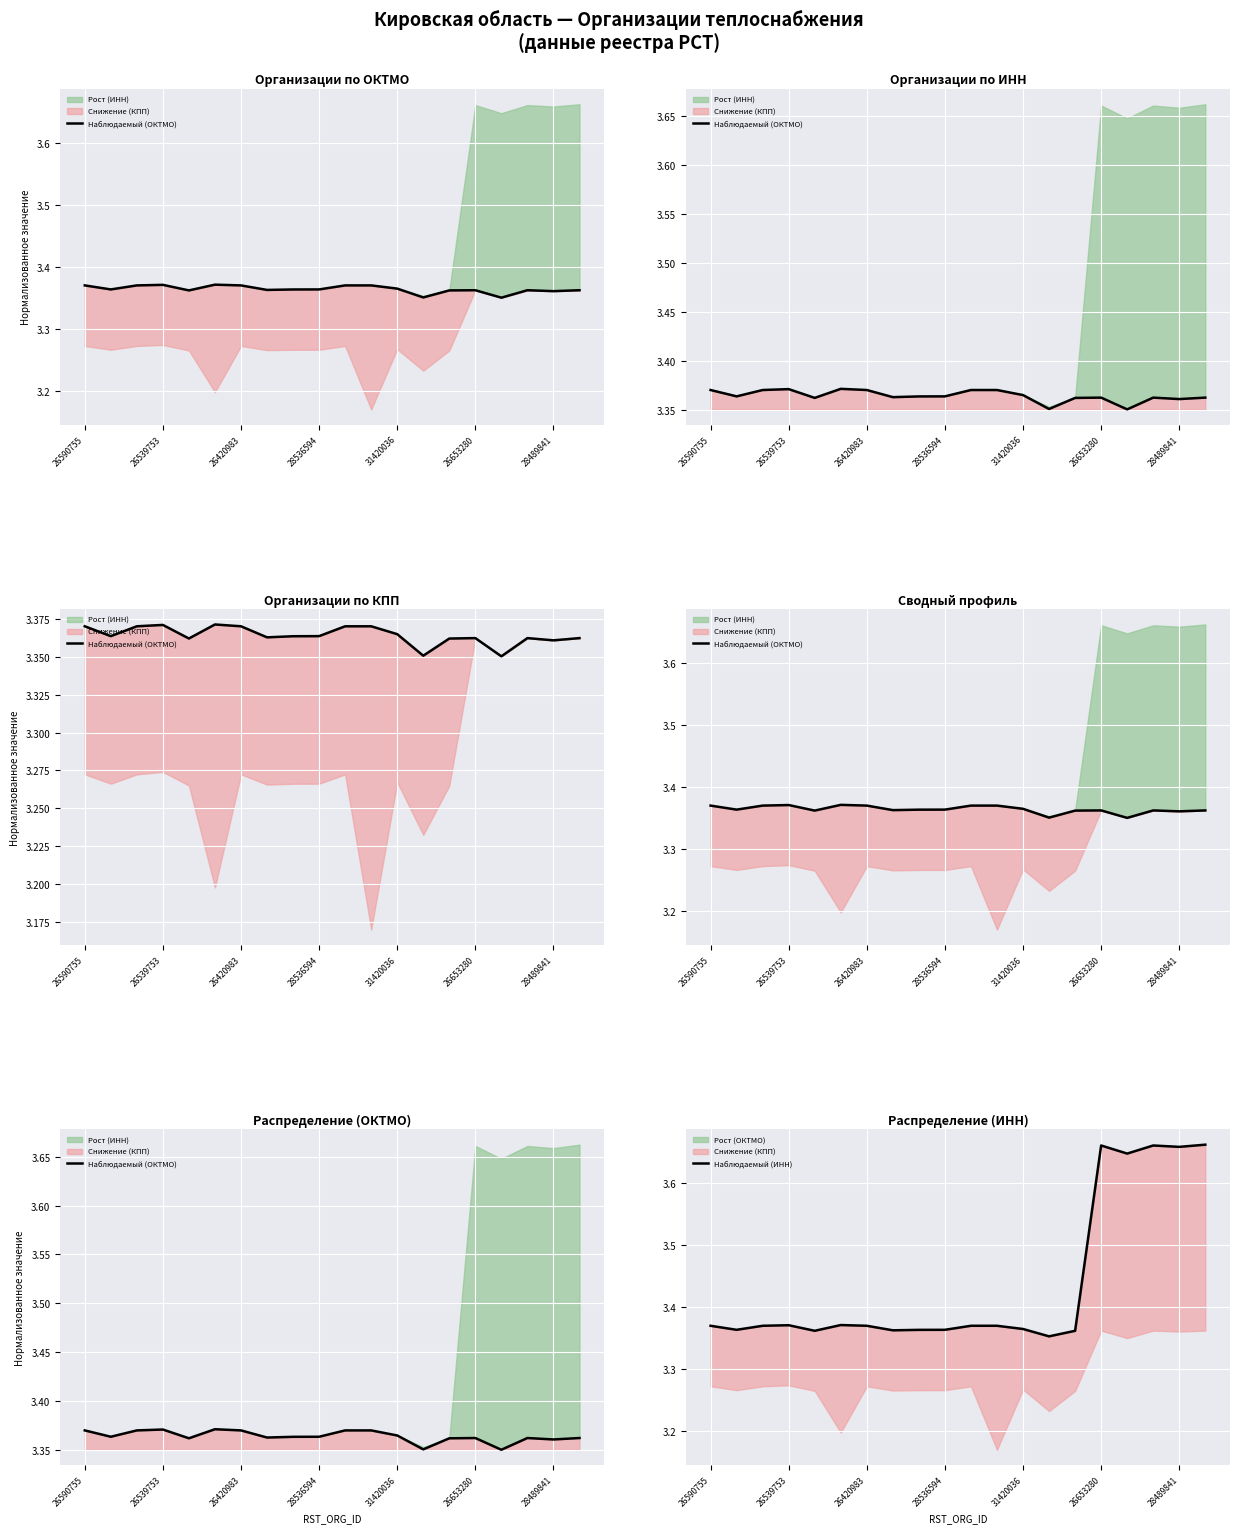

At 31420036, list the series in order from largest to smallest.

Наблюдаемый (ИНН), Наблюдаемый (ОКТМО)